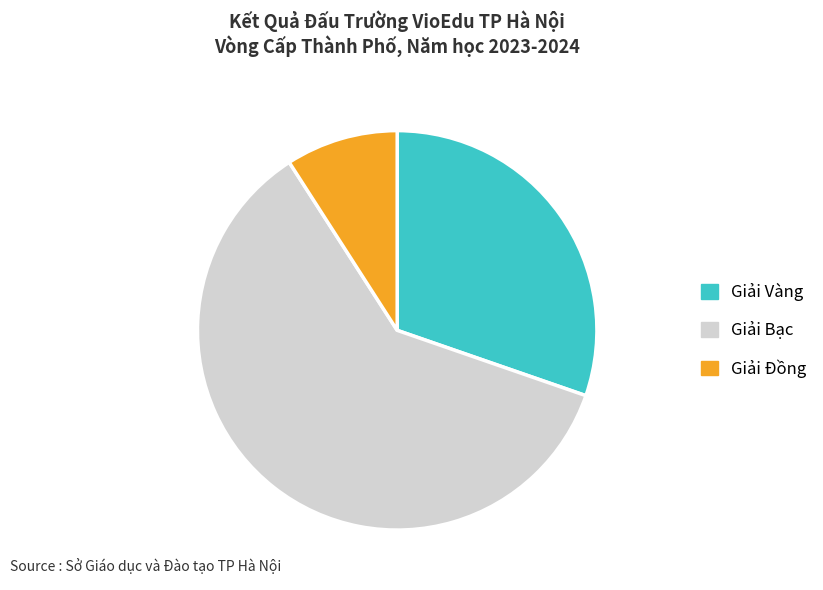

Which category accounts for the majority?

Giải Bạc